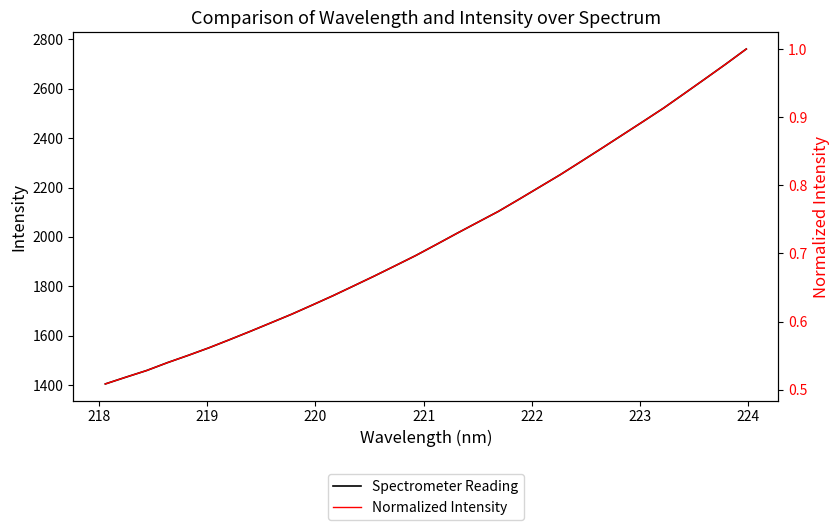

What are all the series names shown in the legend?

Spectrometer Reading, Normalized Intensity